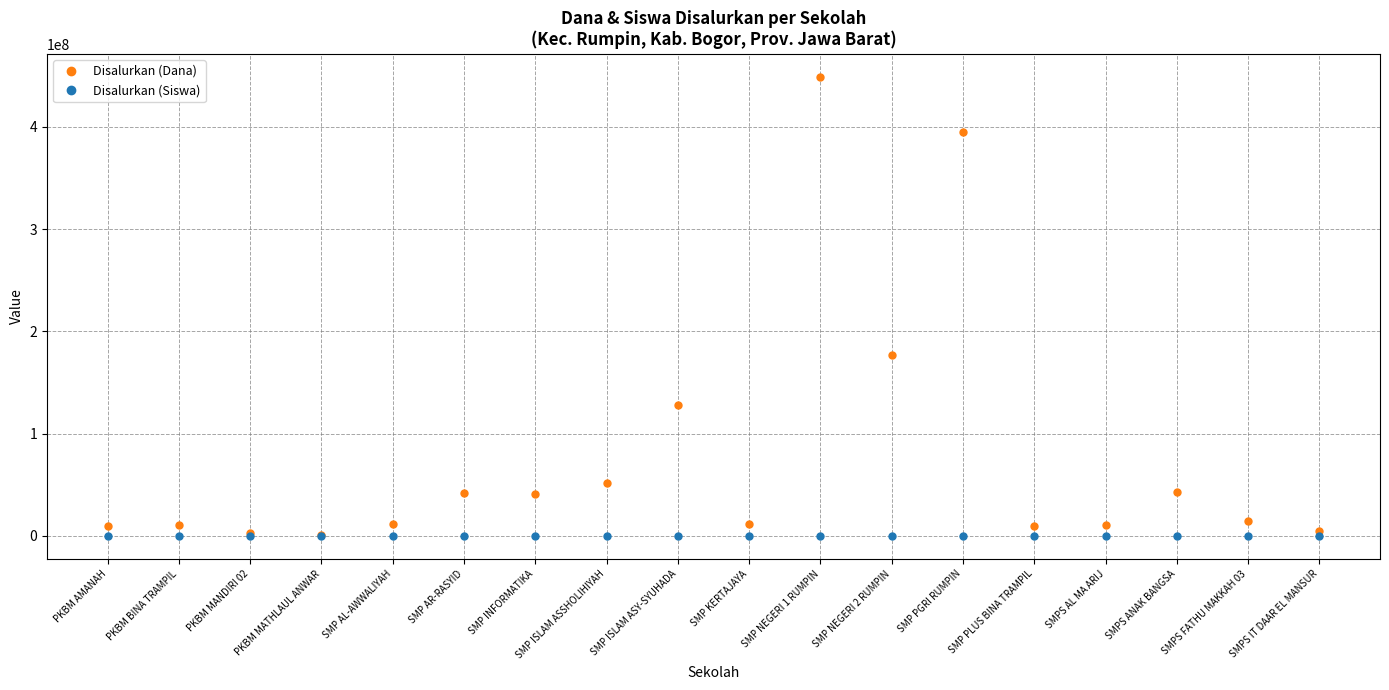

At which label is Disalurkan (Dana) closest to 224812500?

SMP NEGERI 2 RUMPIN